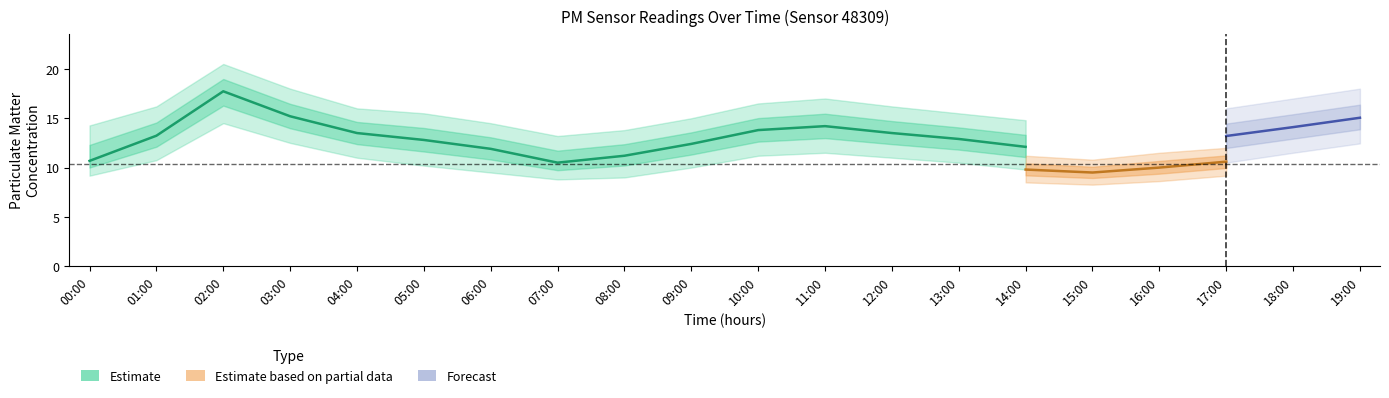

True or false: P1 and P2_upper intersect in this chart.

False